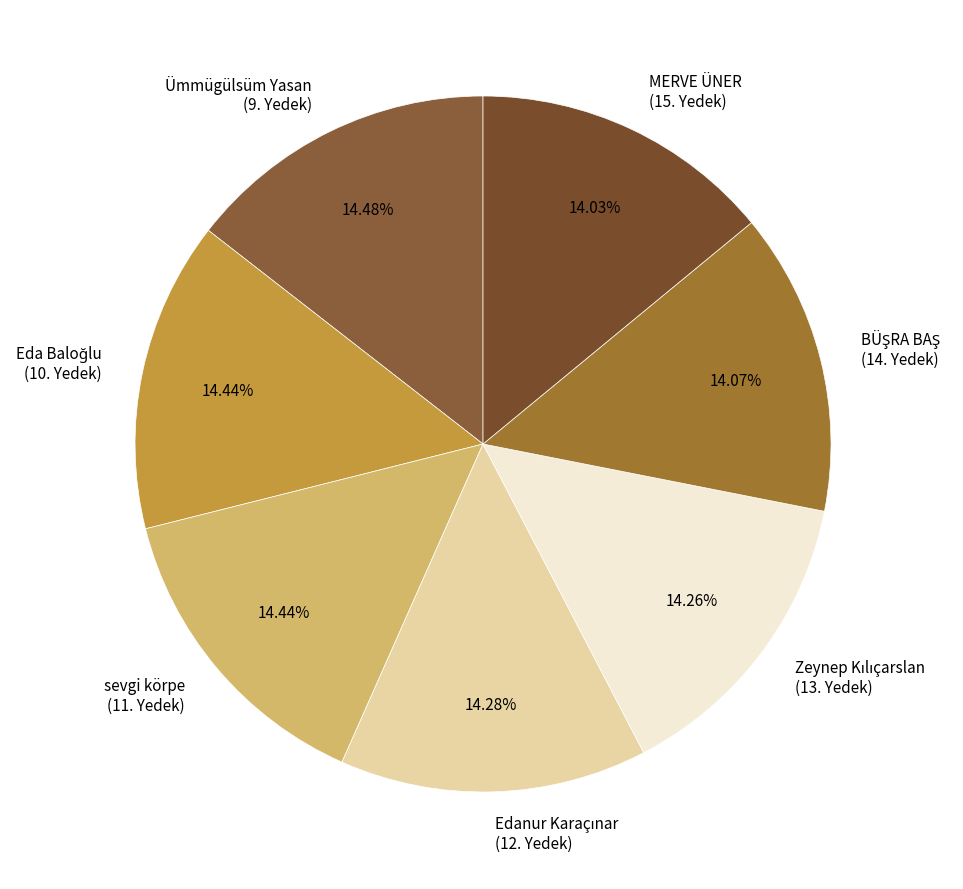

Do Ümmügülsüm Yasan (9. Yedek) and MERVE ÜNER (15. Yedek) together represent more than half of the pie?

No